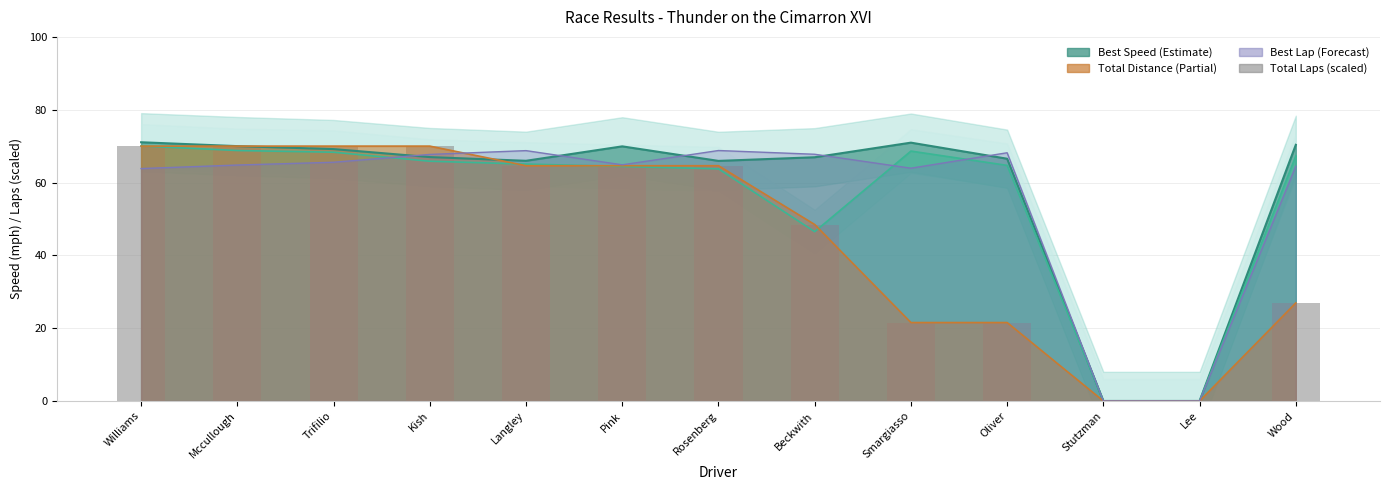

Are the bars horizontal?

No